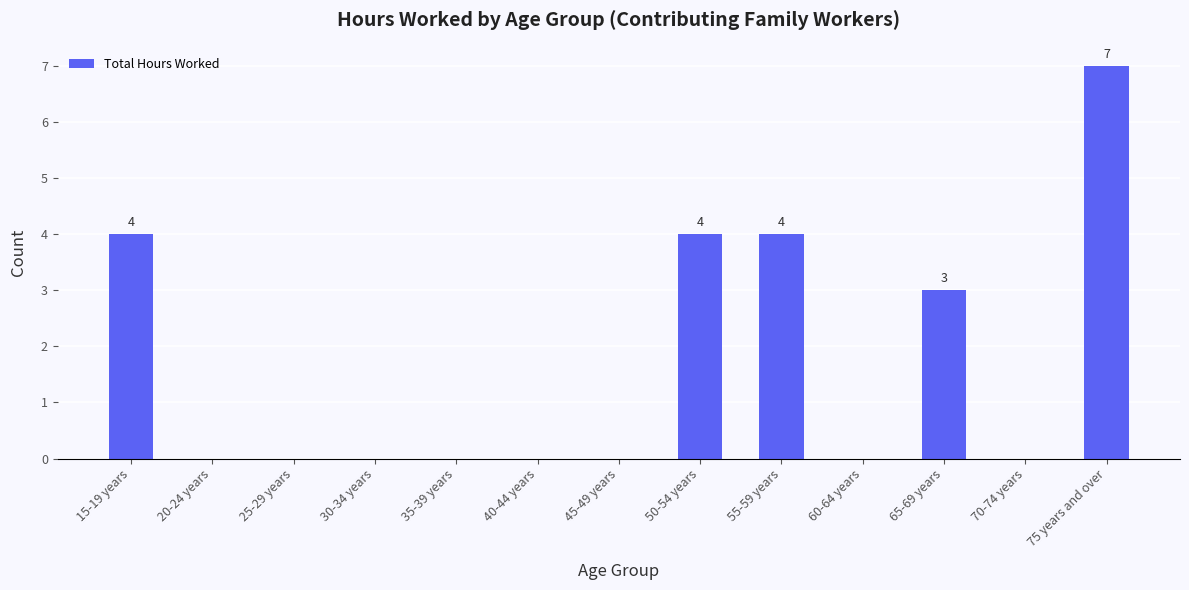

Which label corresponds to the largest value in the chart?

75 years and over